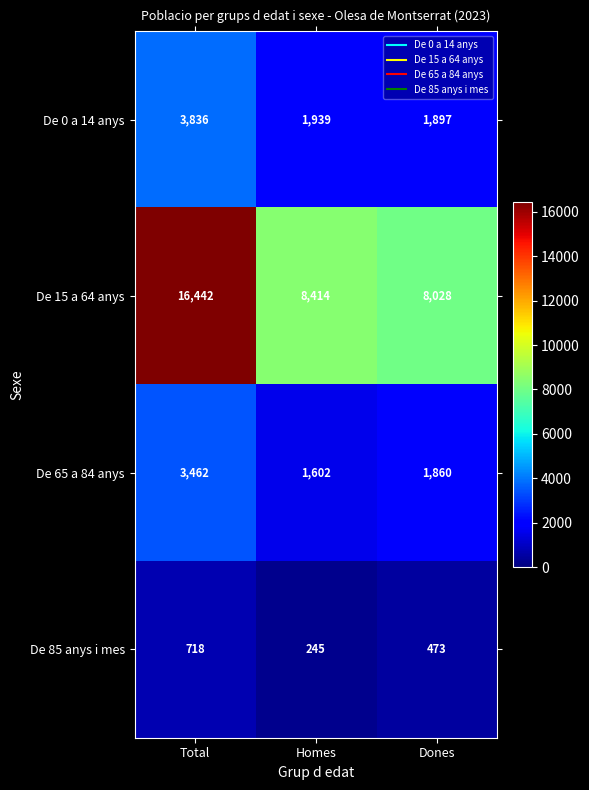

Reading right to left, what are all the values shown in this chart?

De 0 a 14 anys: Dones=1897	Homes=1939	Total=3836
De 15 a 64 anys: Dones=8028	Homes=8414	Total=16442
De 65 a 84 anys: Dones=1860	Homes=1602	Total=3462
De 85 anys i mes: Dones=473	Homes=245	Total=718